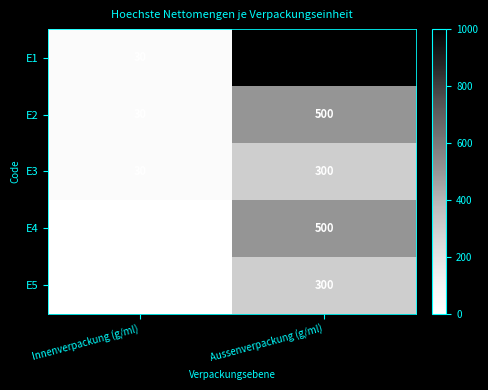

The E5 series shows 442 at Aussenverpackung (g/ml). True or false?

False